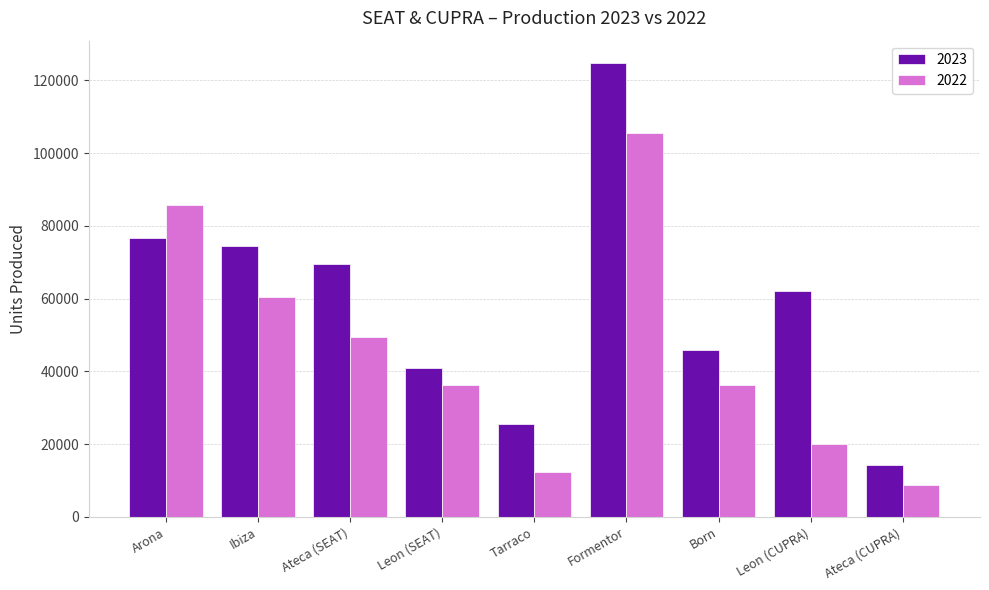

True or false: 2023 has a value of 74355 at Ibiza.

True